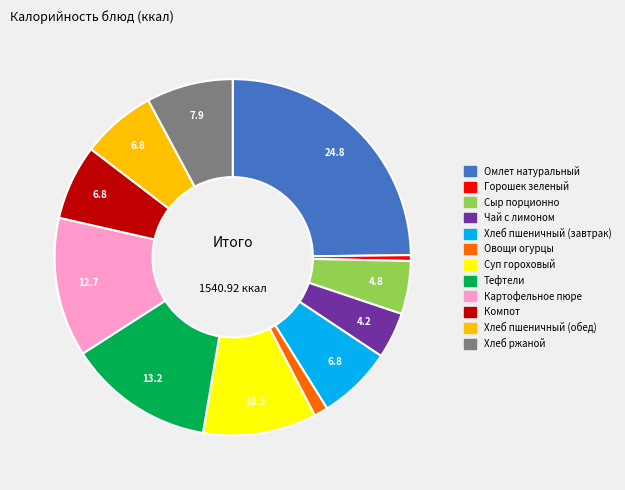

Combined, do Сыр порционно and Омлет натуральный account for over 50%?

No